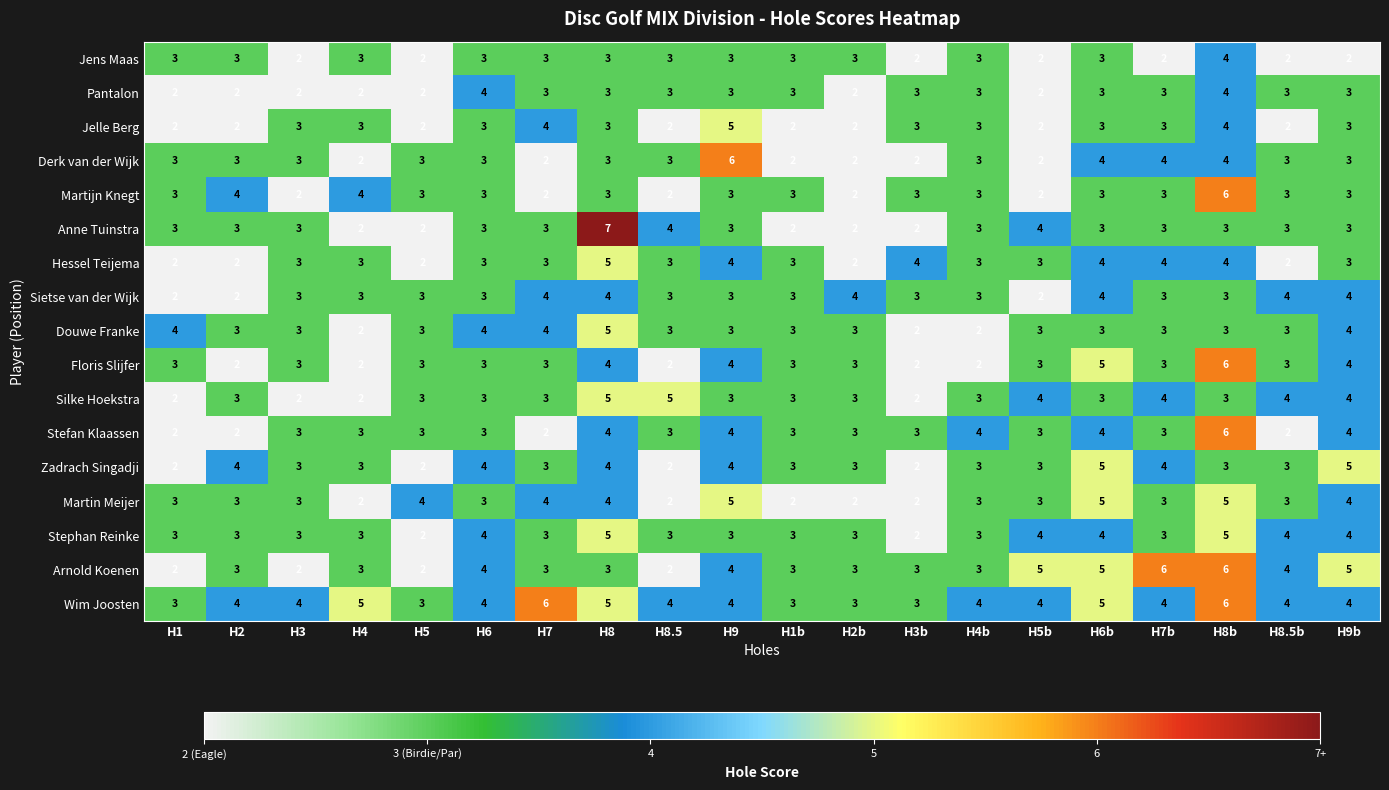

Which series has the widest spread of values?

Anne Tuinstra